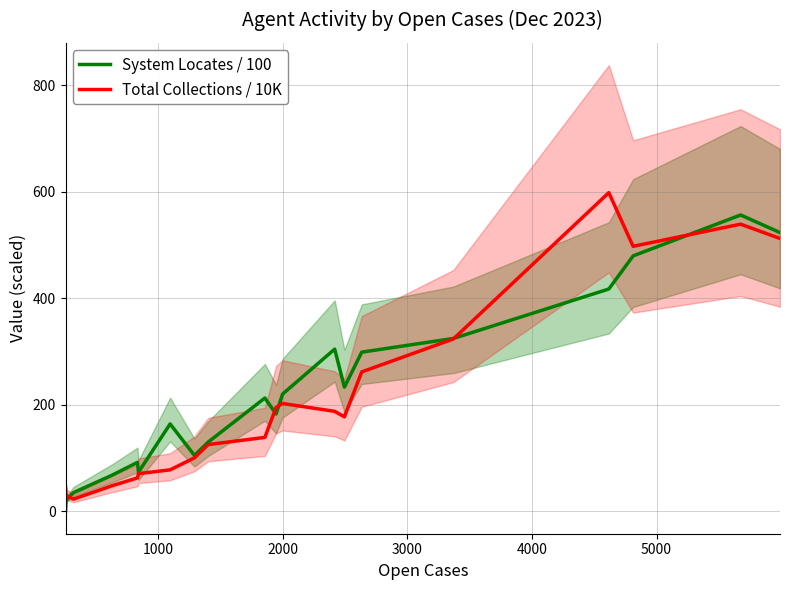

What is the maximum value for Total Collections / 10K?

598.4